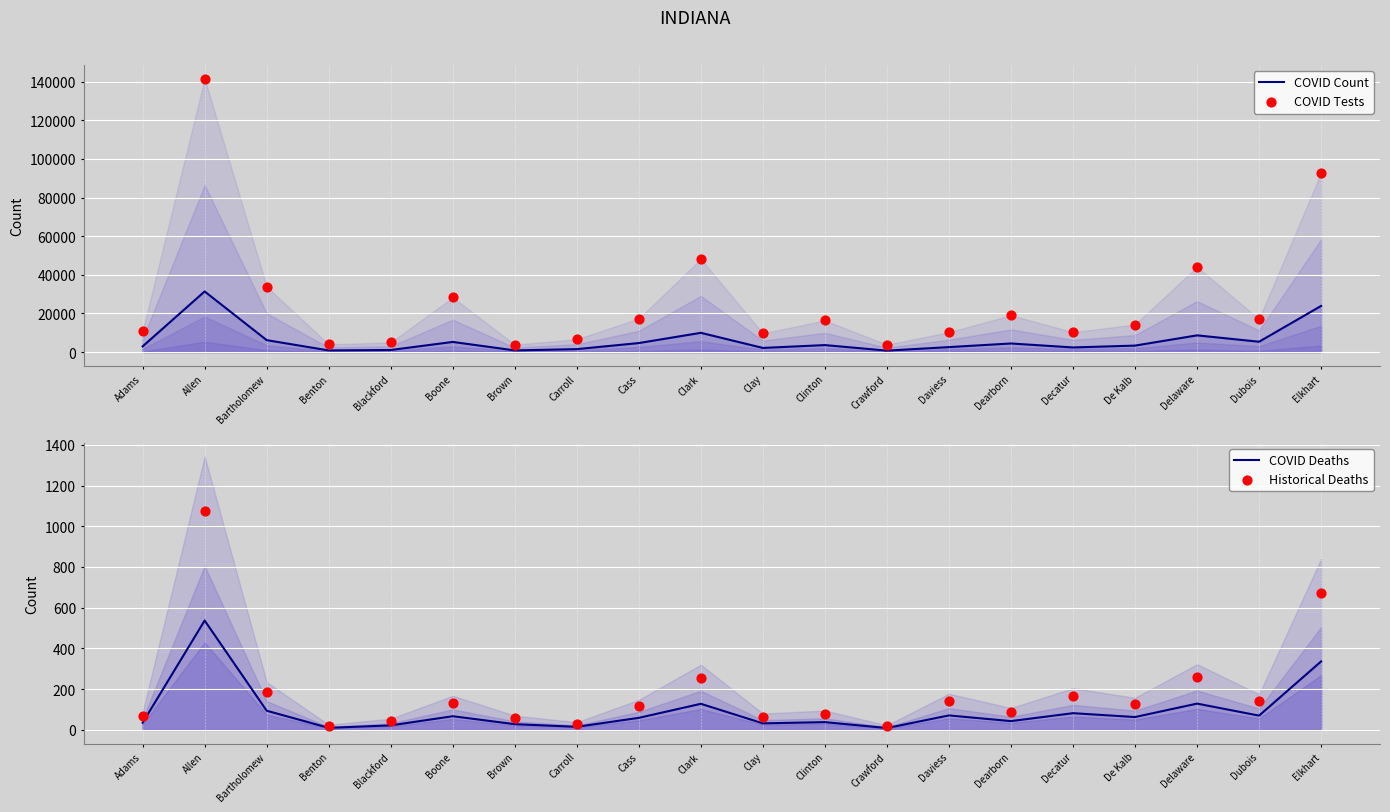

At how many categories does at least one series exceed 52201?

2